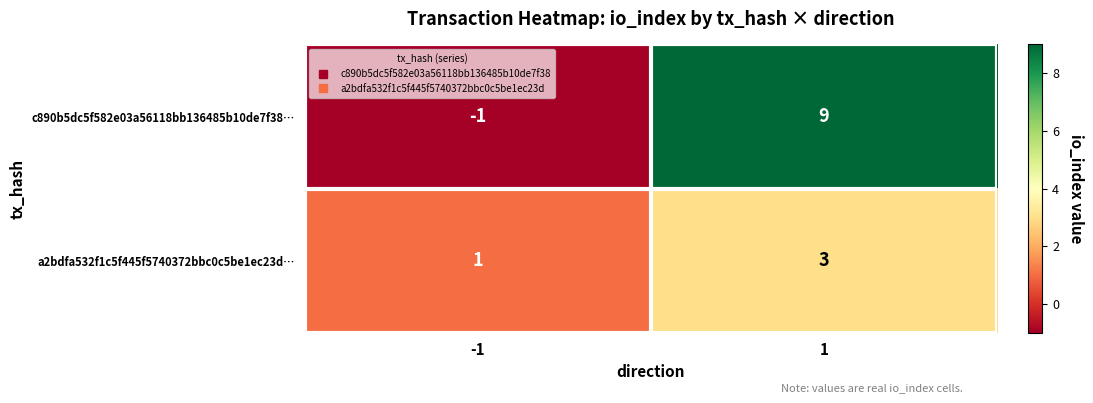

What is the maximum value shown in the chart?

9